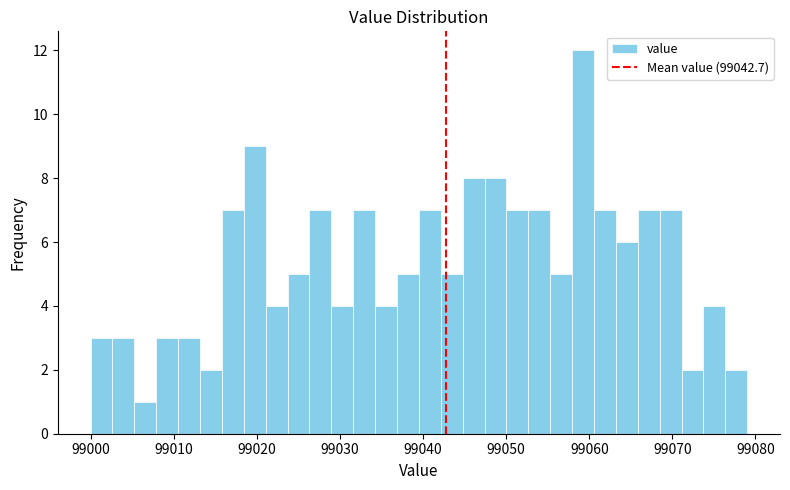

Read against the x-axis, roughly where is the centre of the tallest bar?

99059